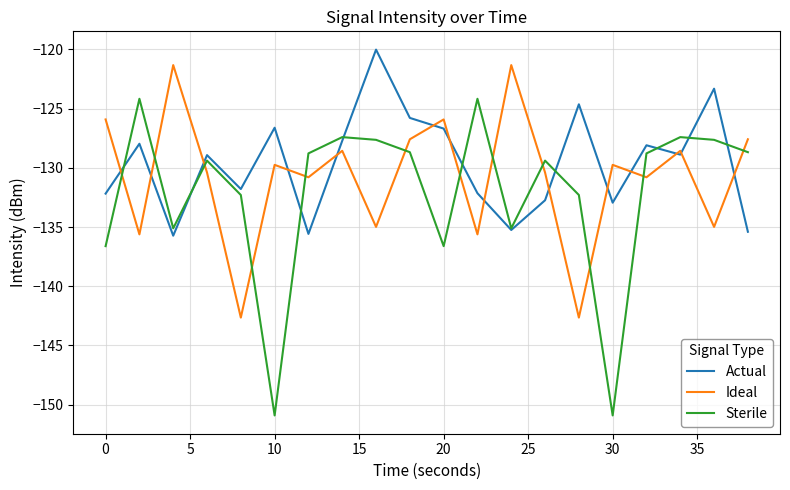

List the series in order of their overall mean, highest first.

Actual, Ideal, Sterile